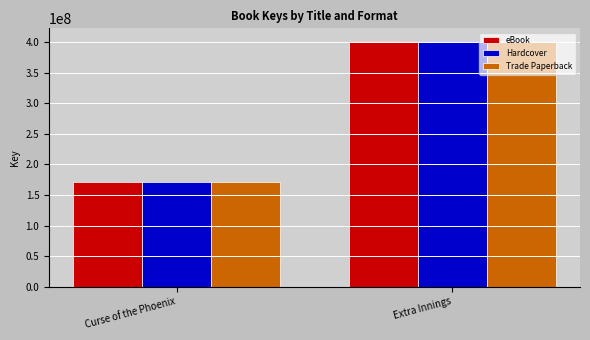

Reading right to left, what are all the values shown in this chart?

eBook: 402984225	171370327
Hardcover: 402984225	171370327
Trade Paperback: 402984225	171370327